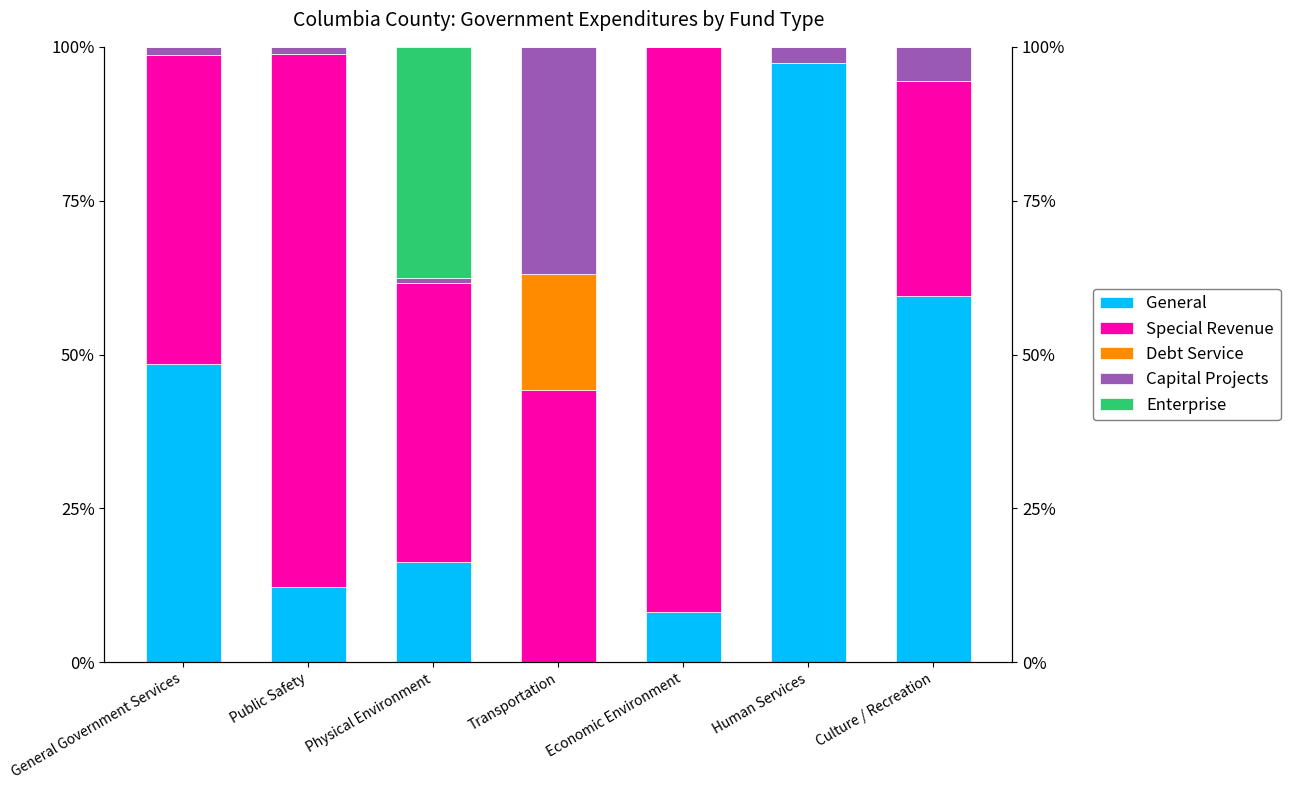

At which category does the chart reach its peak across all series?

Human Services